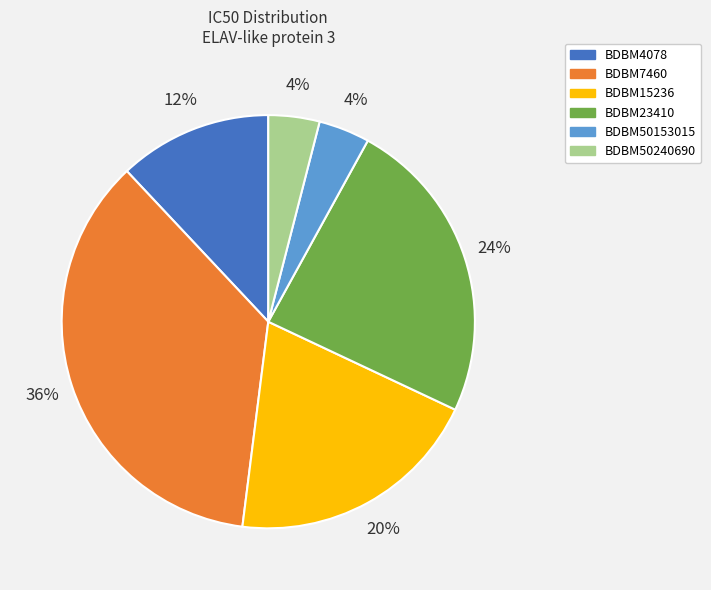

To the nearest percent, what is the average slice percentage?

17%